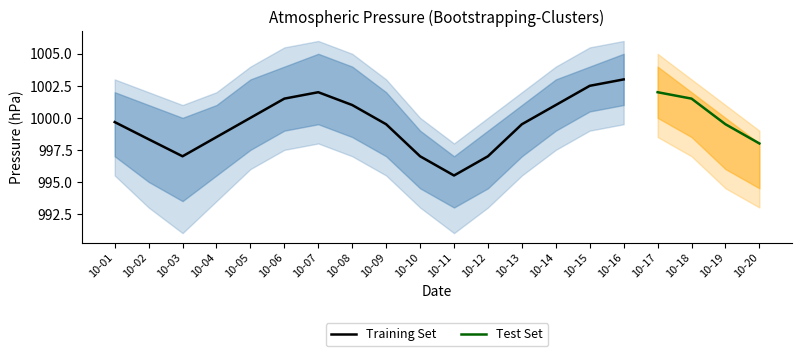

The value of press_lower1 at 2017-10-11 is 595.8. True or false?

False